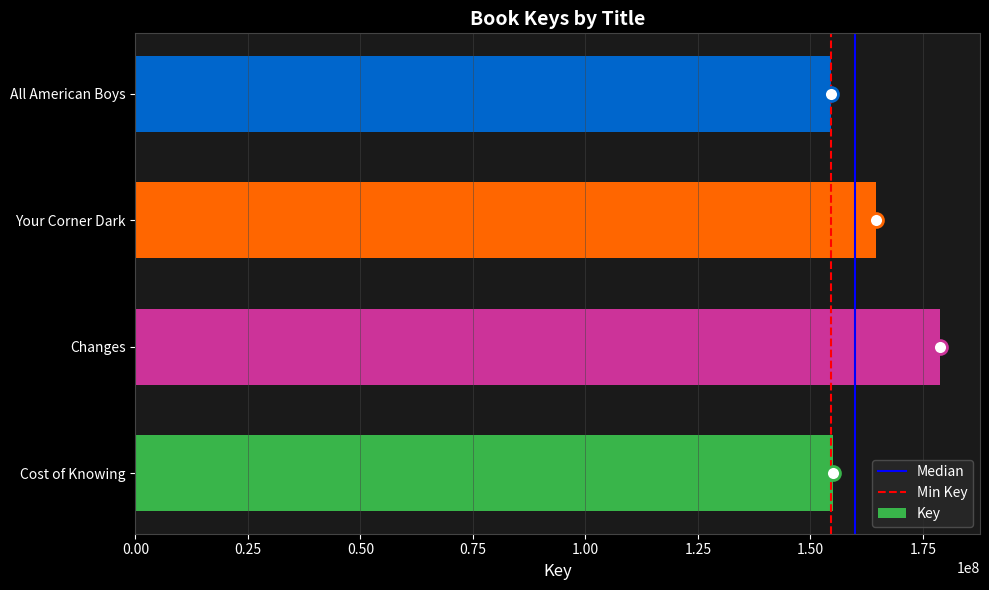

What is the change in value from Cost of Knowing to Your Corner Dark?

+9536354